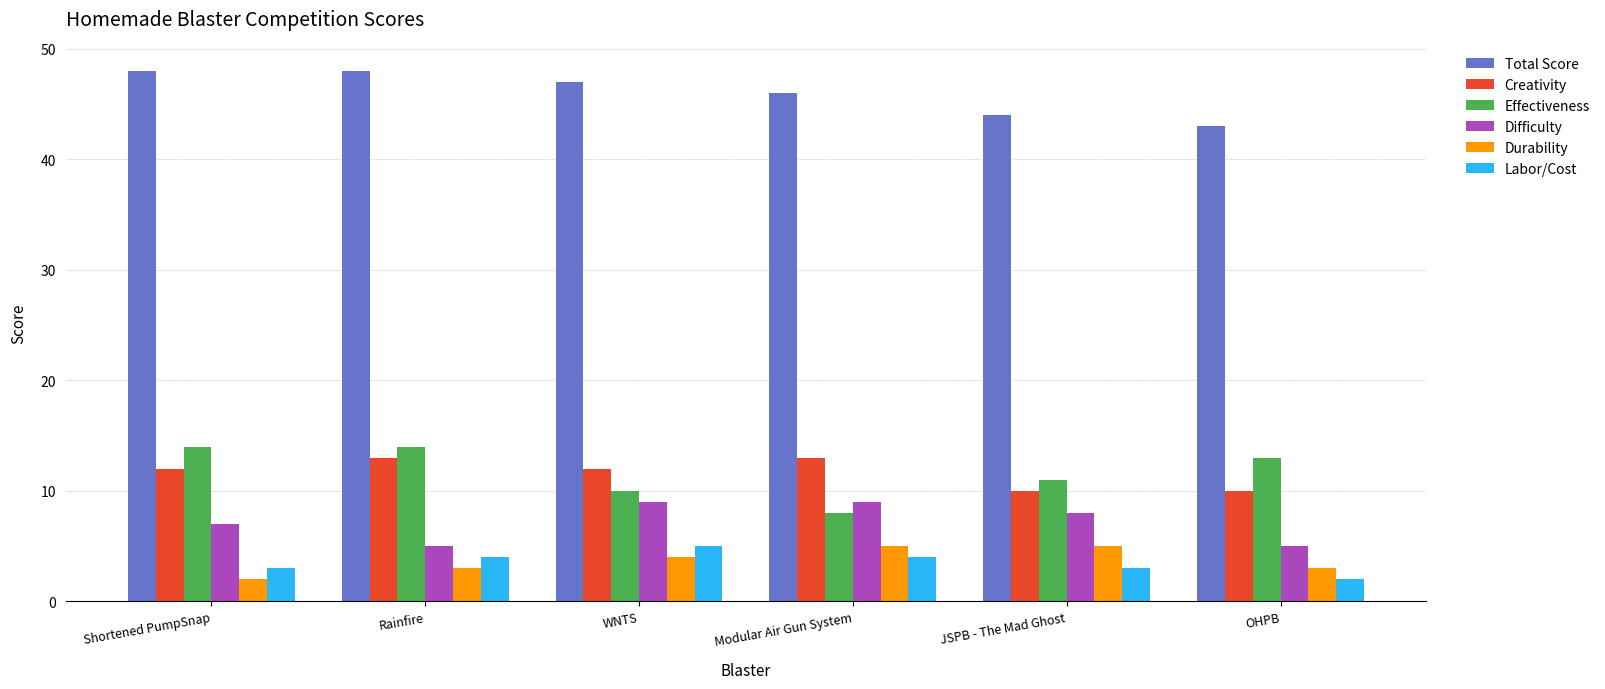

What value does the Durability series have at OHPB?

3